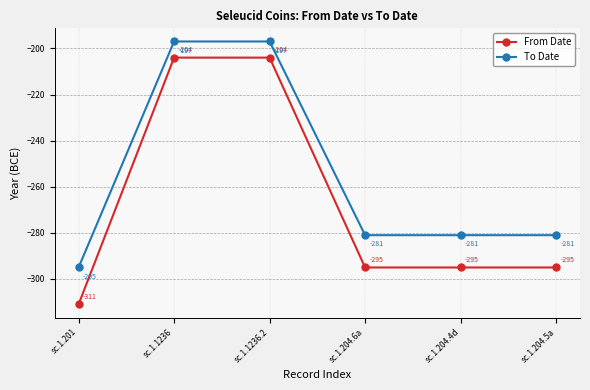

What is the spread (max minus min) of values at sc.1.201?

16